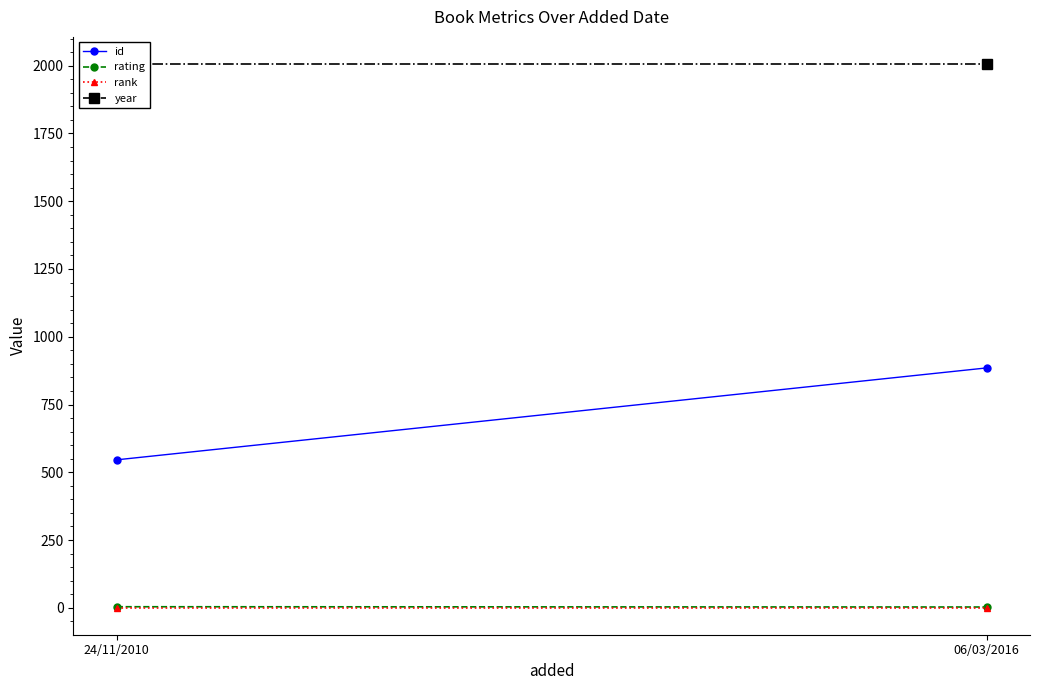

What is the value of the rank point at the 2nd from the left?

1